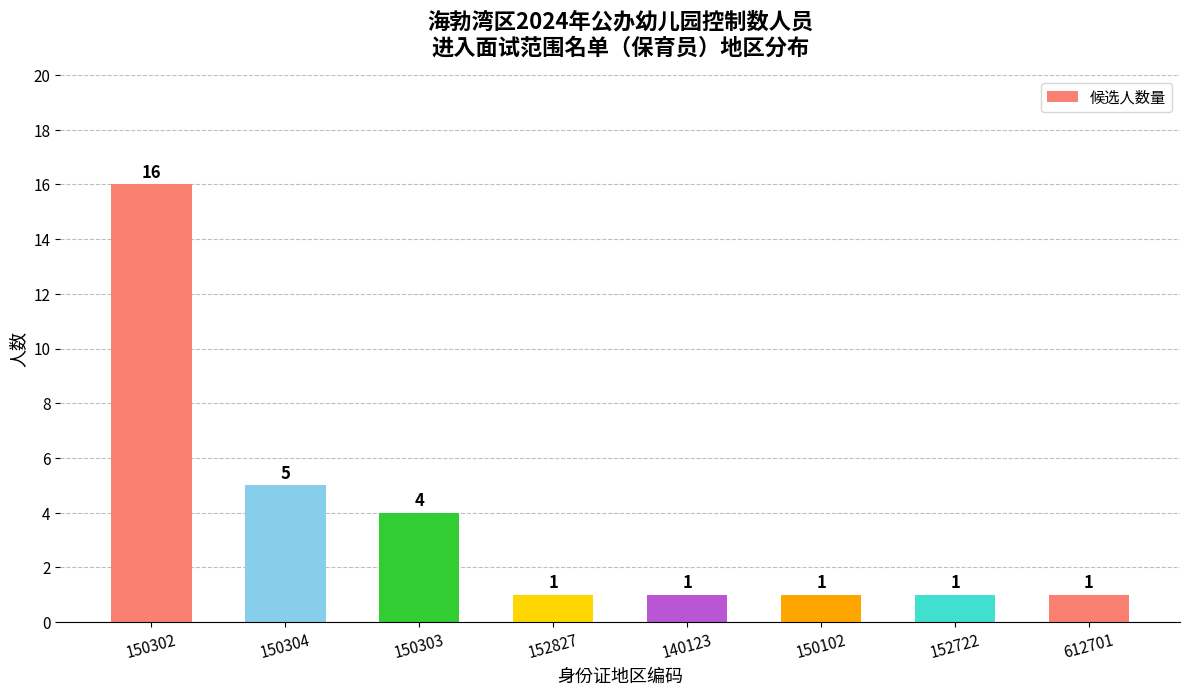

How many values exceed 1?

3